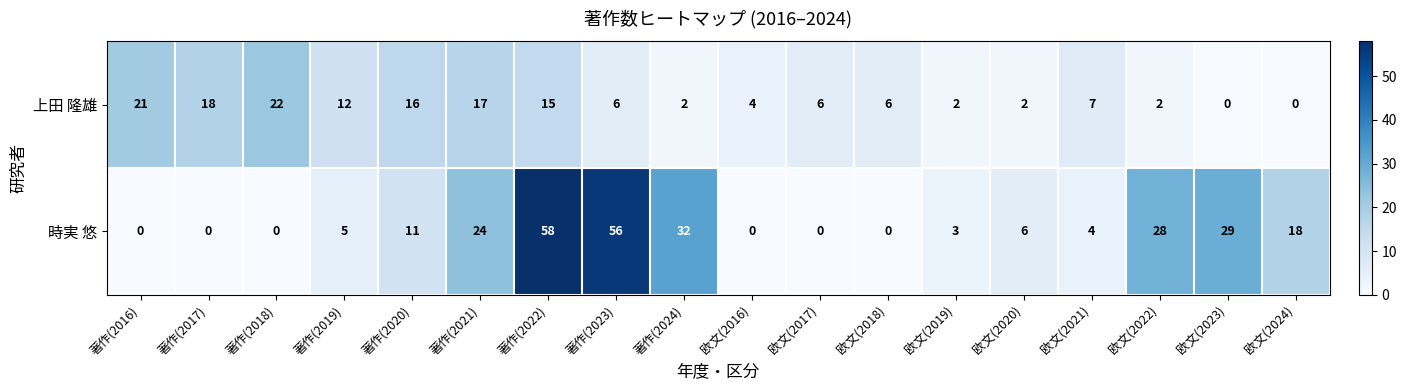

Between 著作(2016) and 欧文(2018), which series saw the biggest shift?

上田 隆雄